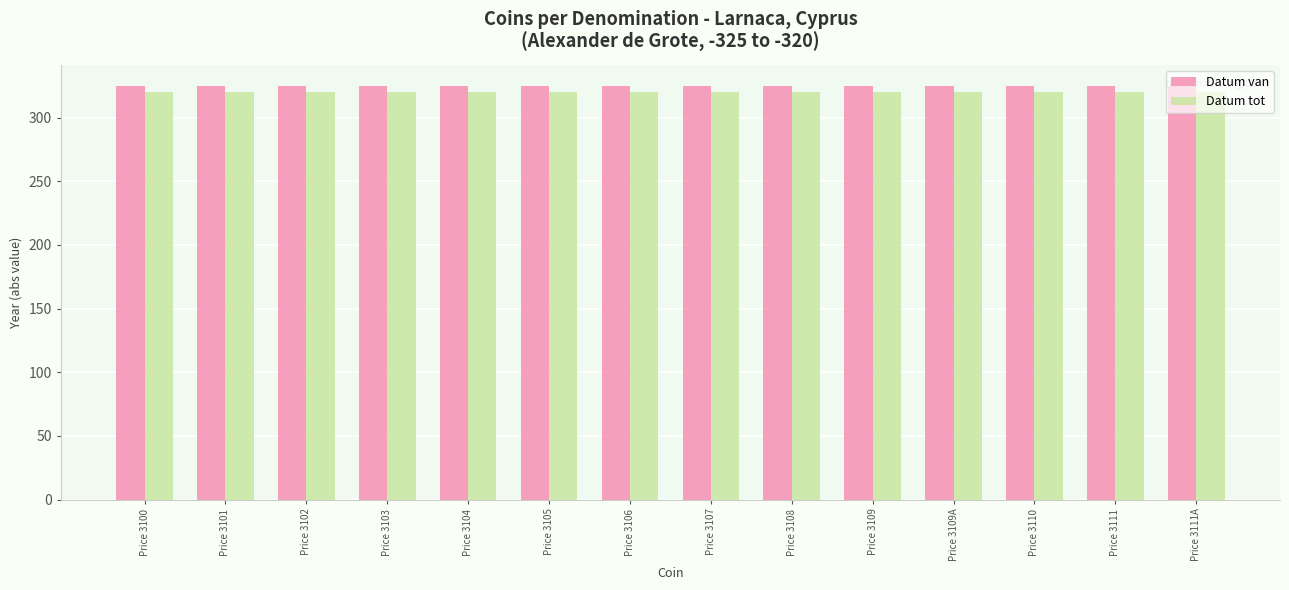

List the series in order of their overall mean, lowest first.

Datum tot, Datum van